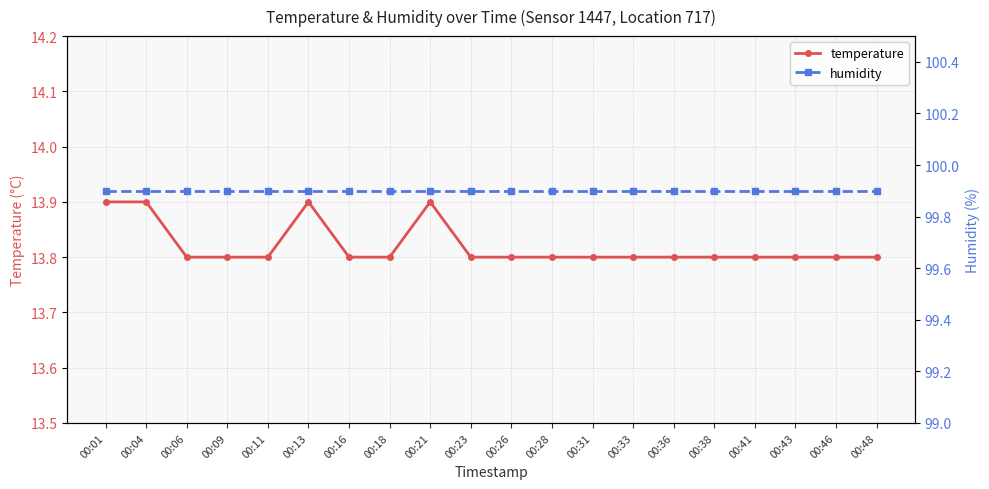

Between 00:26 and 00:48, which series saw the biggest shift?

temperature